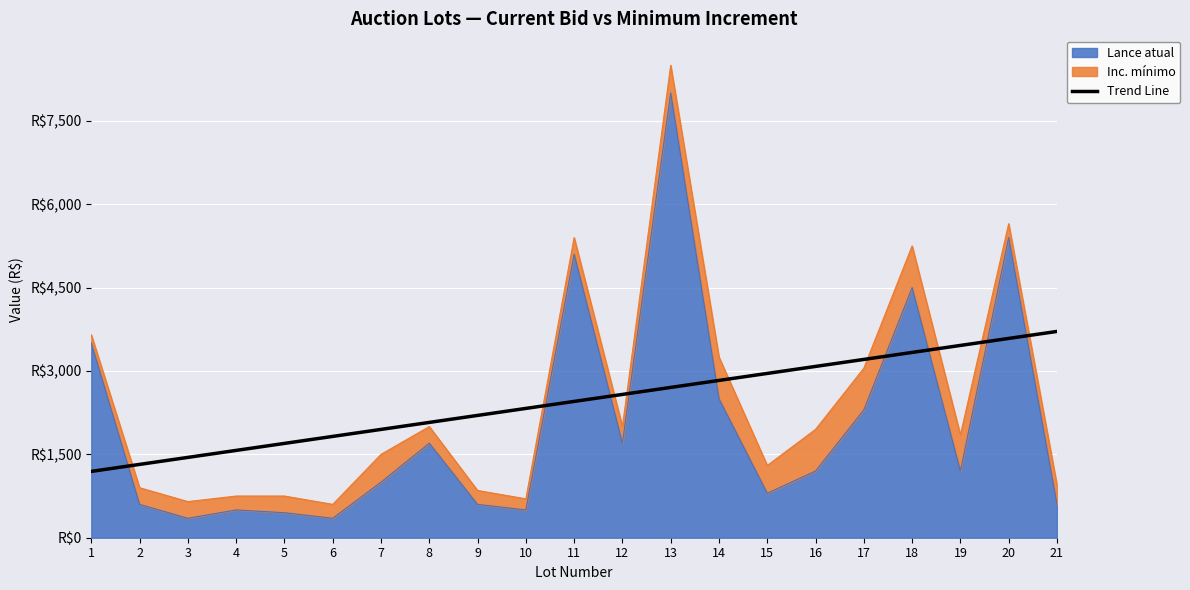

At which label does the data first exceed 2452?

11